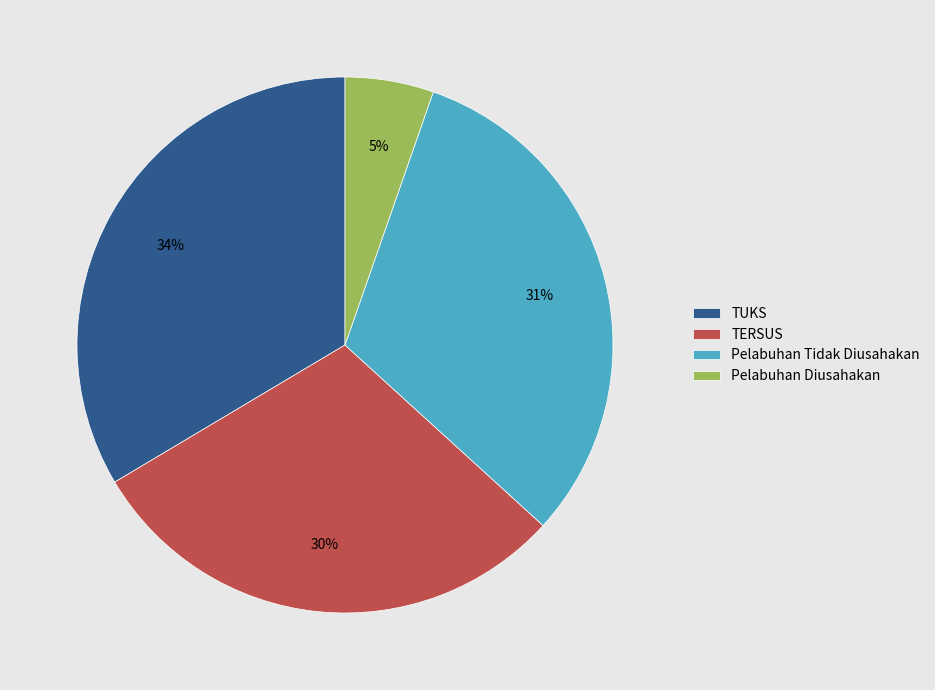

To the nearest percent, what is the average slice percentage?

25%